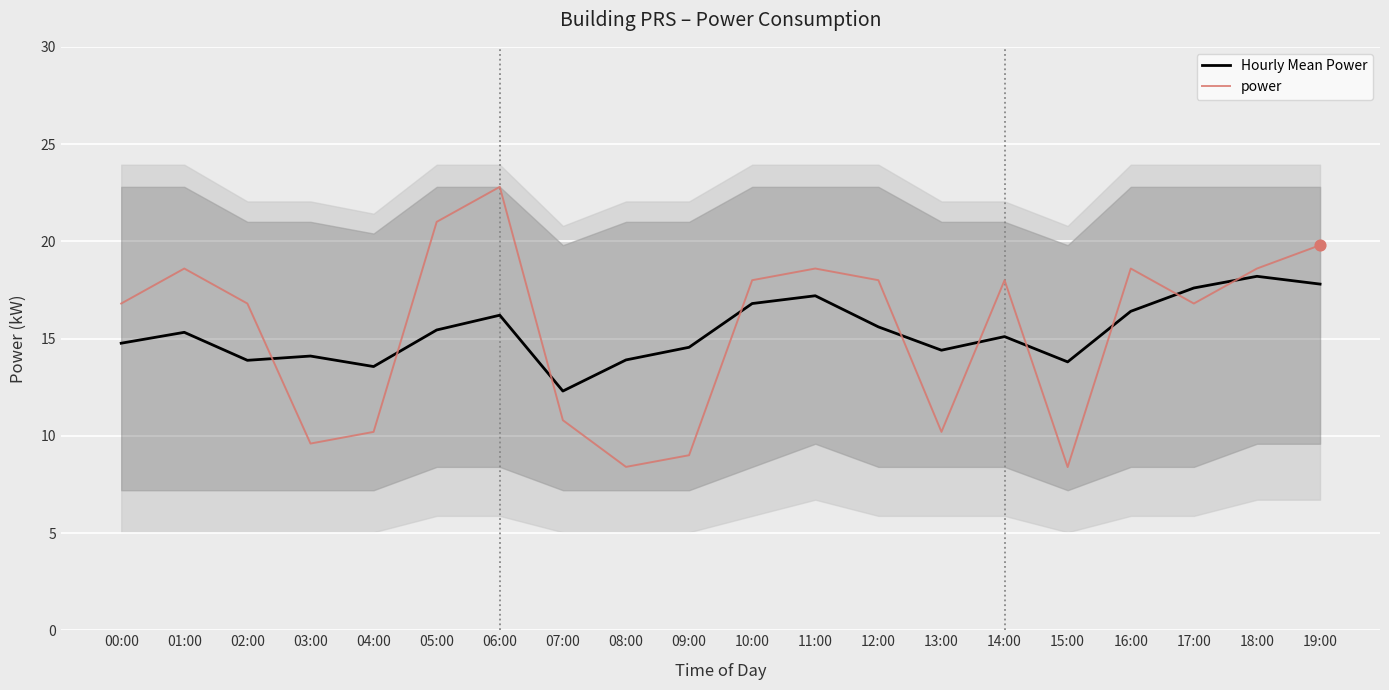

What is the total value across all series at 18:00?

36.8